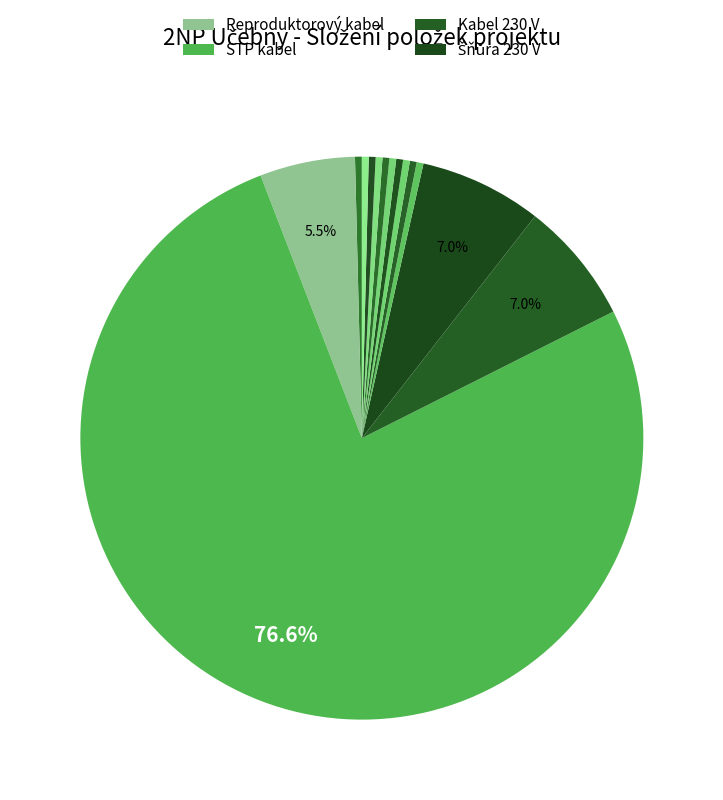

Which category accounts for the majority?

STP kabel